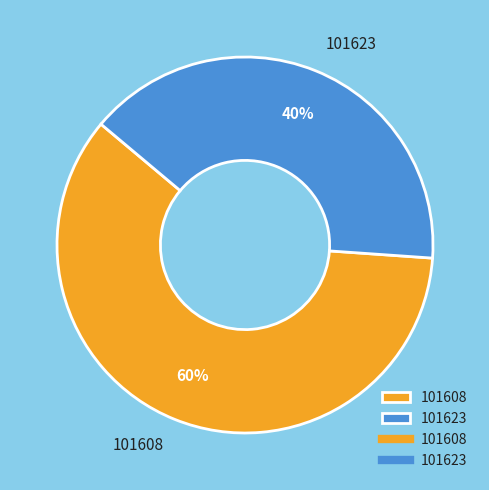

Between 101623 and 101608, which is larger?

101608